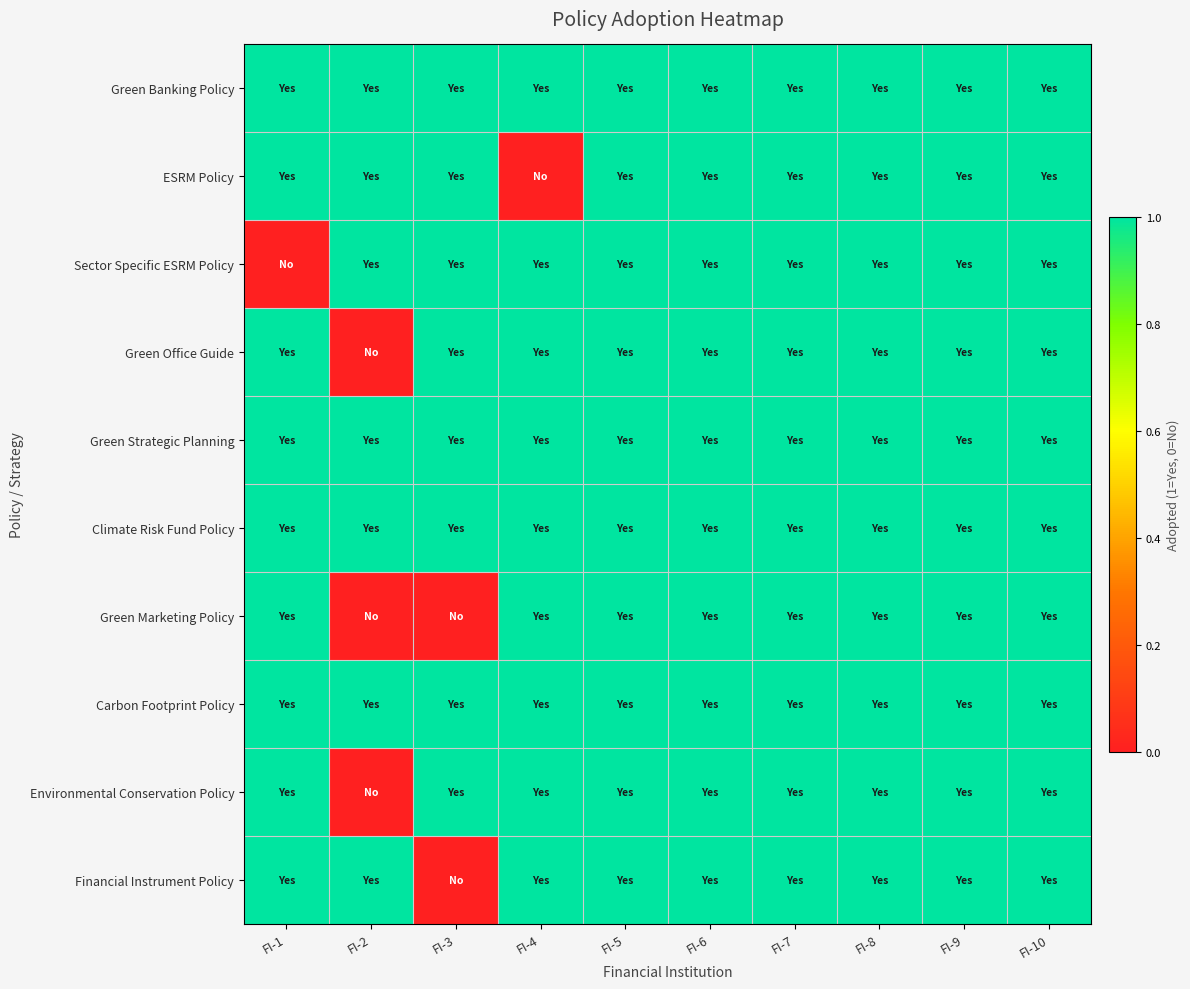

Reading left to right, list all the values displayed in this chart.

Green Banking Policy: FI-1=1	FI-2=1	FI-3=1	FI-4=1	FI-5=1	FI-6=1	FI-7=1	FI-8=1	FI-9=1	FI-10=1
ESRM Policy: FI-1=1	FI-2=1	FI-3=1	FI-4=0	FI-5=1	FI-6=1	FI-7=1	FI-8=1	FI-9=1	FI-10=1
Sector Specific ESRM Policy: FI-1=0	FI-2=1	FI-3=1	FI-4=1	FI-5=1	FI-6=1	FI-7=1	FI-8=1	FI-9=1	FI-10=1
Green Office Guide: FI-1=1	FI-2=0	FI-3=1	FI-4=1	FI-5=1	FI-6=1	FI-7=1	FI-8=1	FI-9=1	FI-10=1
Green Strategic Planning: FI-1=1	FI-2=1	FI-3=1	FI-4=1	FI-5=1	FI-6=1	FI-7=1	FI-8=1	FI-9=1	FI-10=1
Climate Risk Fund Policy: FI-1=1	FI-2=1	FI-3=1	FI-4=1	FI-5=1	FI-6=1	FI-7=1	FI-8=1	FI-9=1	FI-10=1
Green Marketing Policy: FI-1=1	FI-2=0	FI-3=0	FI-4=1	FI-5=1	FI-6=1	FI-7=1	FI-8=1	FI-9=1	FI-10=1
Carbon Footprint Policy: FI-1=1	FI-2=1	FI-3=1	FI-4=1	FI-5=1	FI-6=1	FI-7=1	FI-8=1	FI-9=1	FI-10=1
Environmental Conservation Policy: FI-1=1	FI-2=0	FI-3=1	FI-4=1	FI-5=1	FI-6=1	FI-7=1	FI-8=1	FI-9=1	FI-10=1
Financial Instrument Policy: FI-1=1	FI-2=1	FI-3=0	FI-4=1	FI-5=1	FI-6=1	FI-7=1	FI-8=1	FI-9=1	FI-10=1